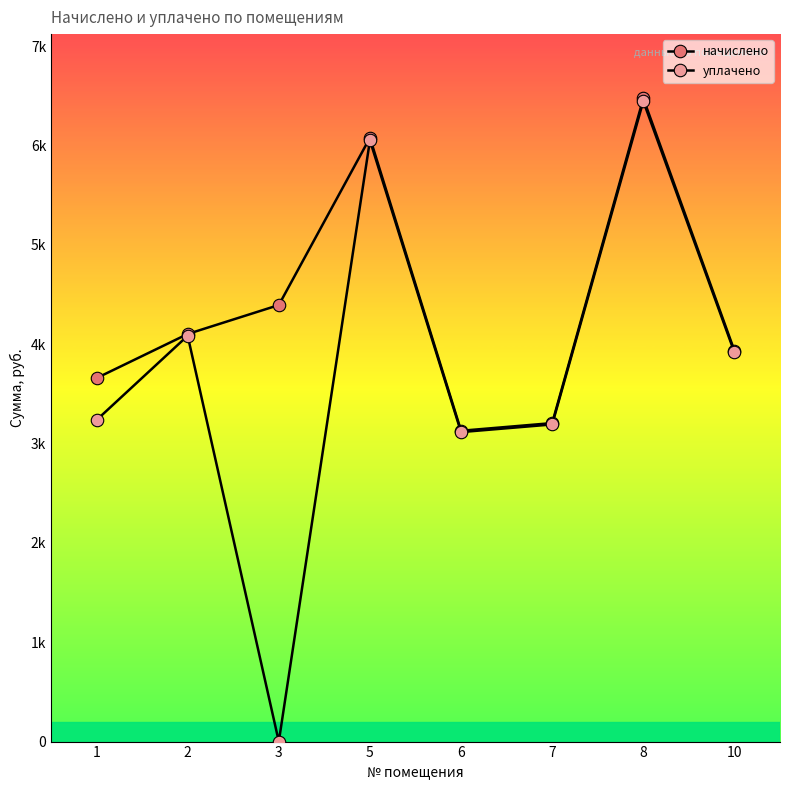

Reading left to right, what are all the values shown in this chart?

начислено: 3659.8	4103.9	4395.3	6079.5	3129.5	3206.8	6475.7	3935.2
уплачено: 3237.5	4086.4	0.0	6053.5	3116.1	3193.1	6448.0	3918.3